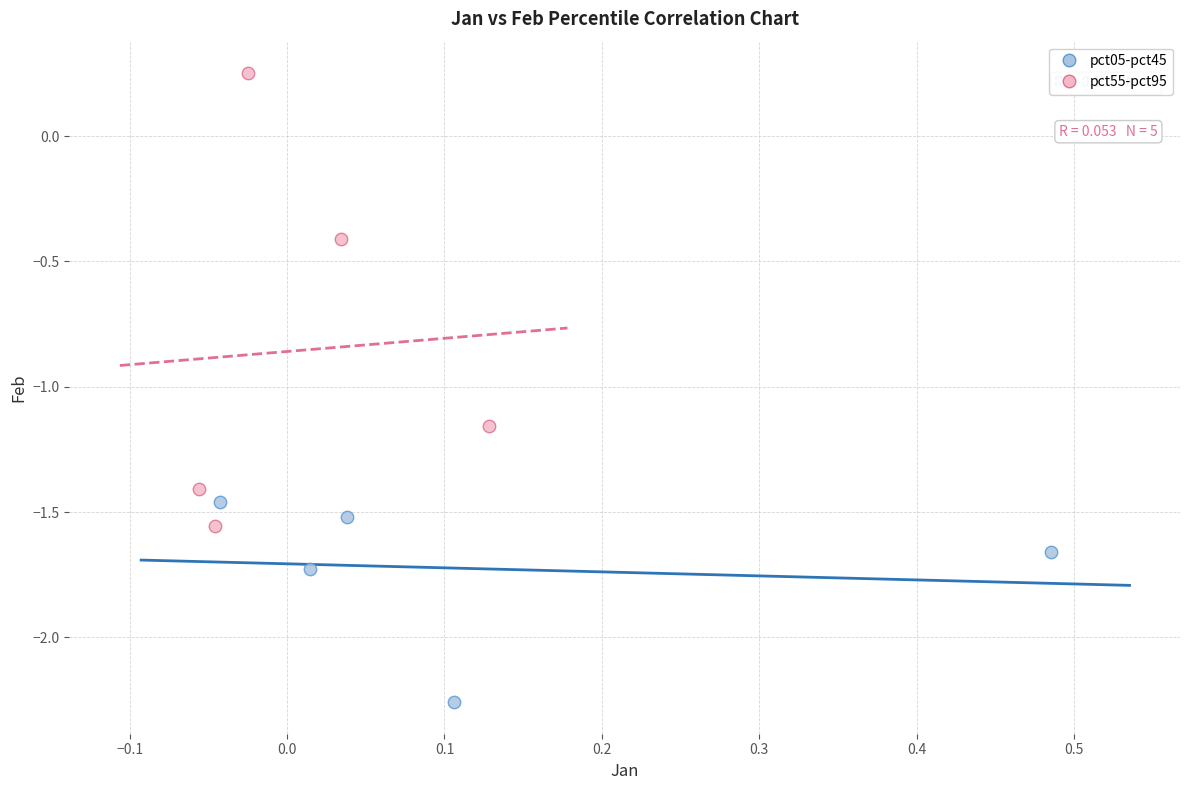

Which series has the largest Y range (max minus min)?

pct55-pct95